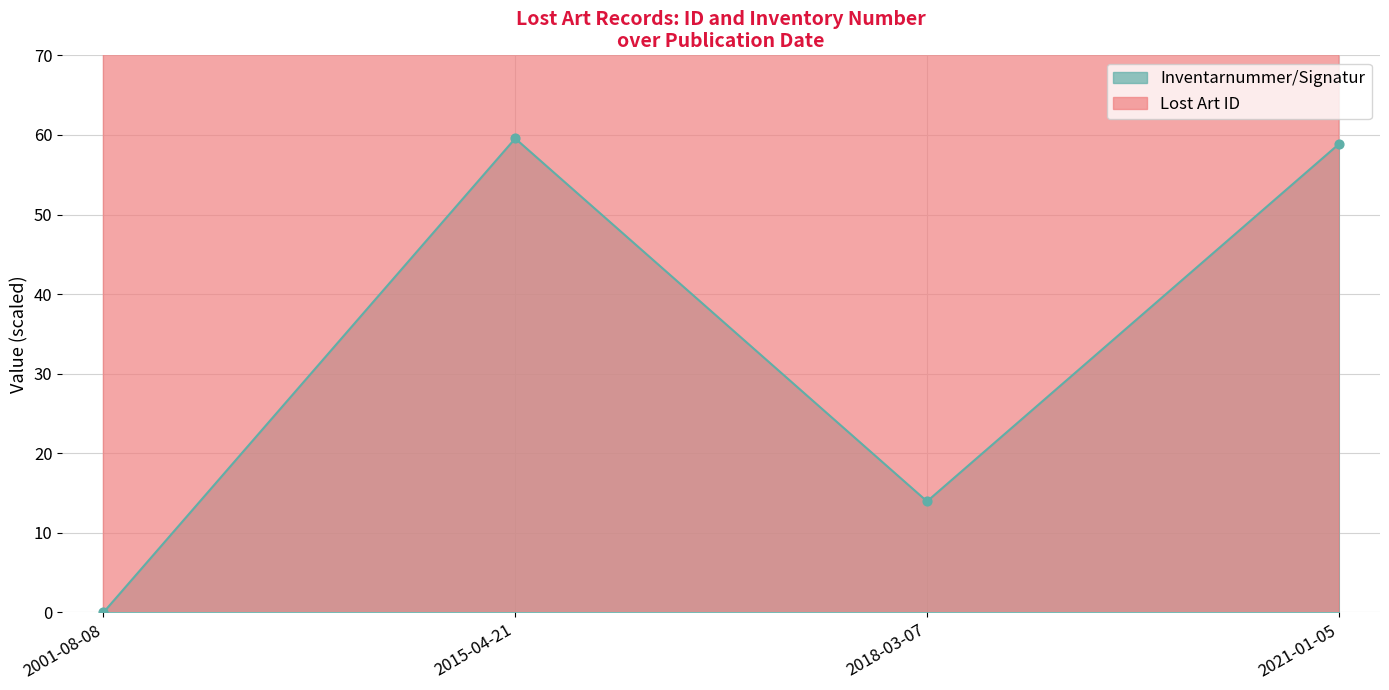

Which series has the widest spread of Y values?

Lost Art ID